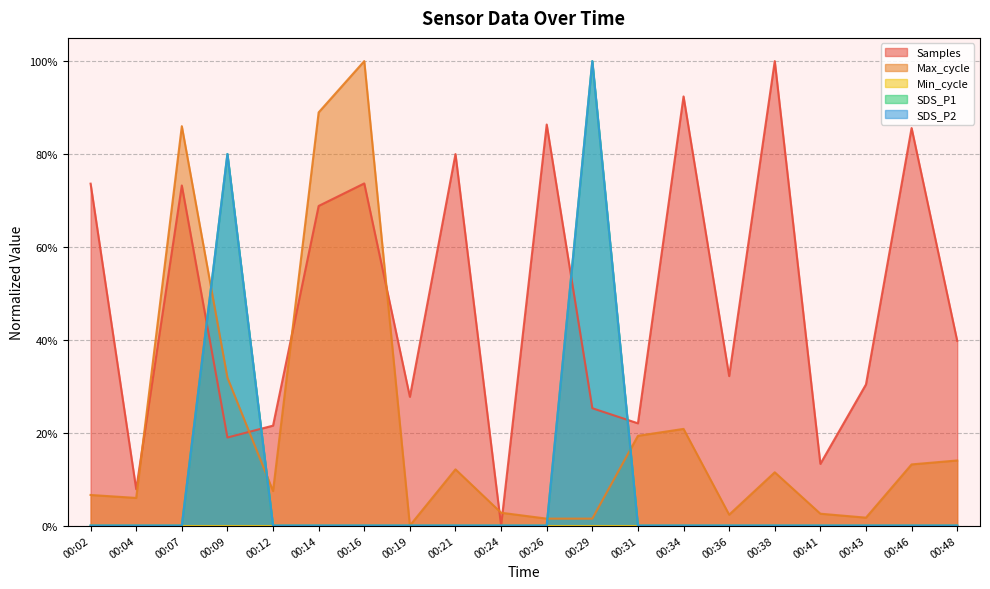

What is the maximum value shown in the chart?

1.0